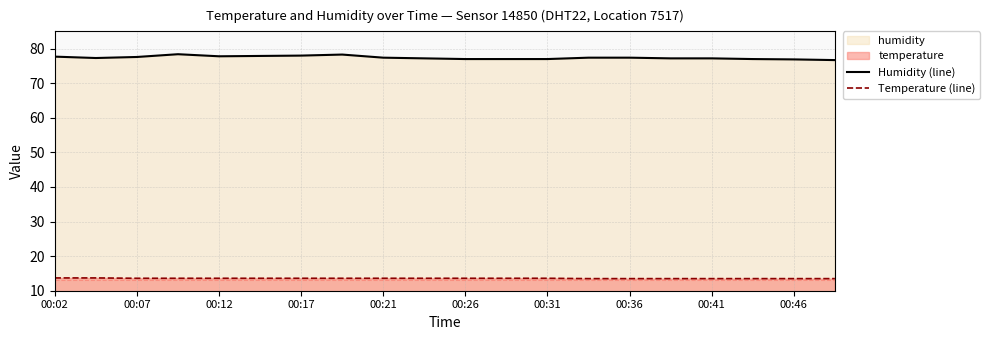

What is the minimum value shown in the chart?

13.5